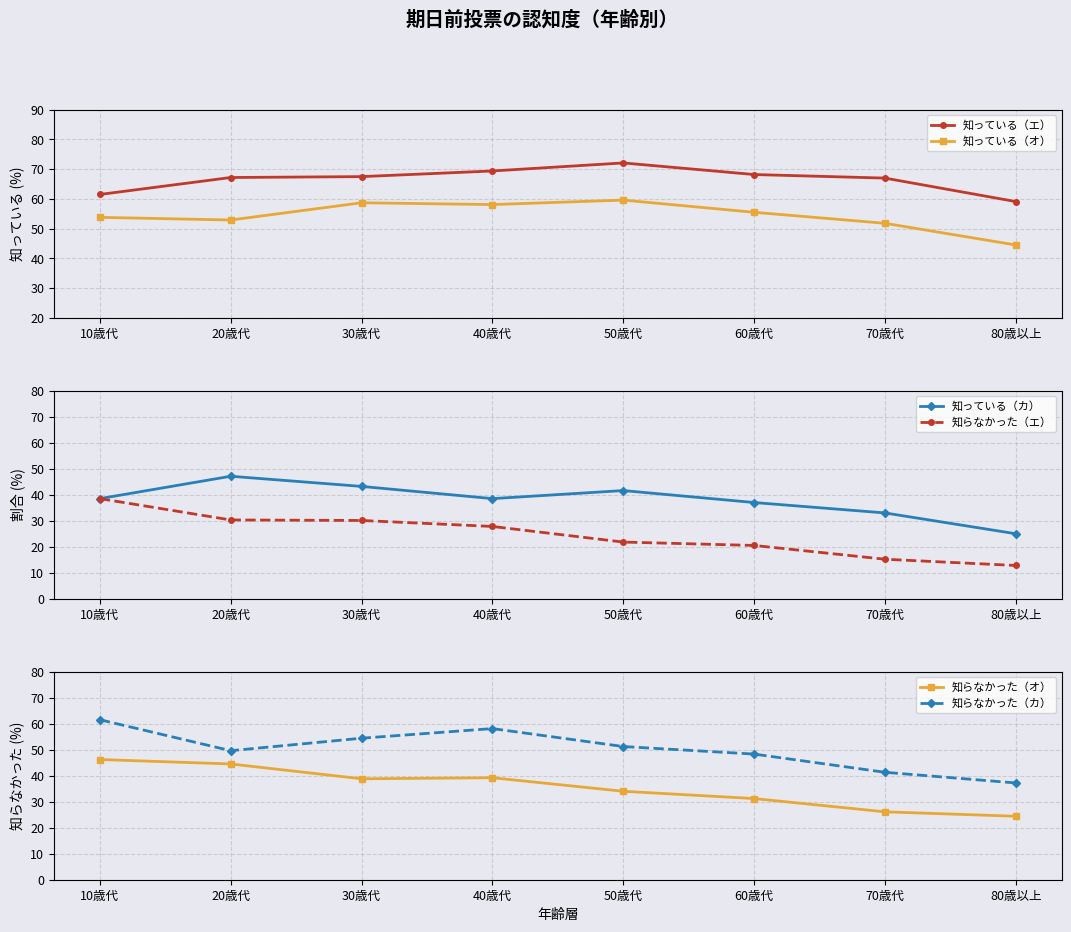

Which has a higher value, 50歳代 or 80歳以上?

50歳代